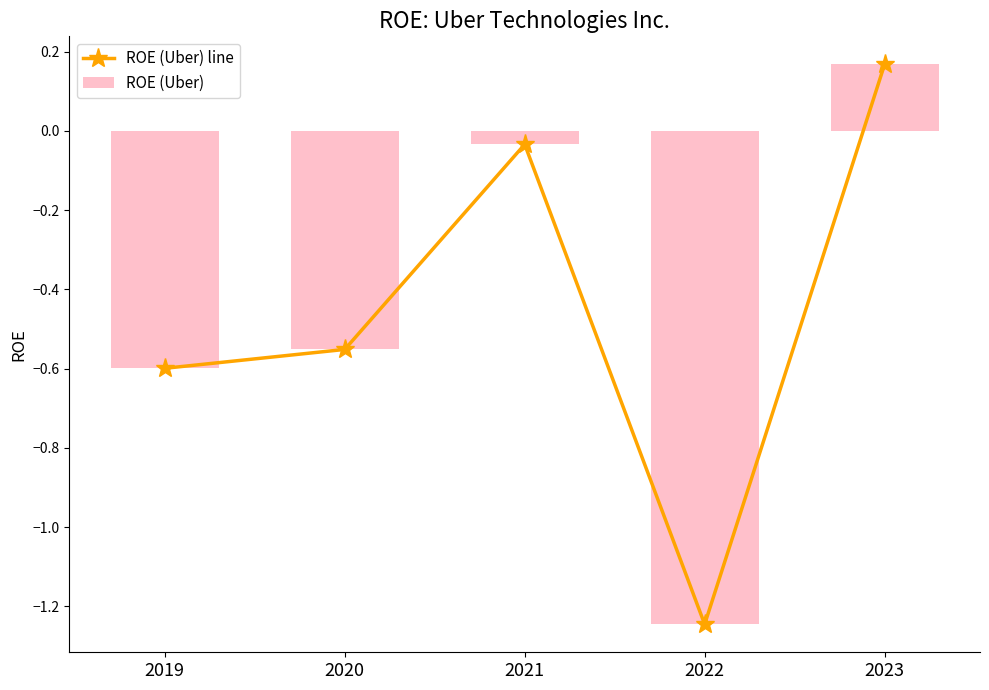

The ROE (Uber) series shows -0.8 at 2020. True or false?

False